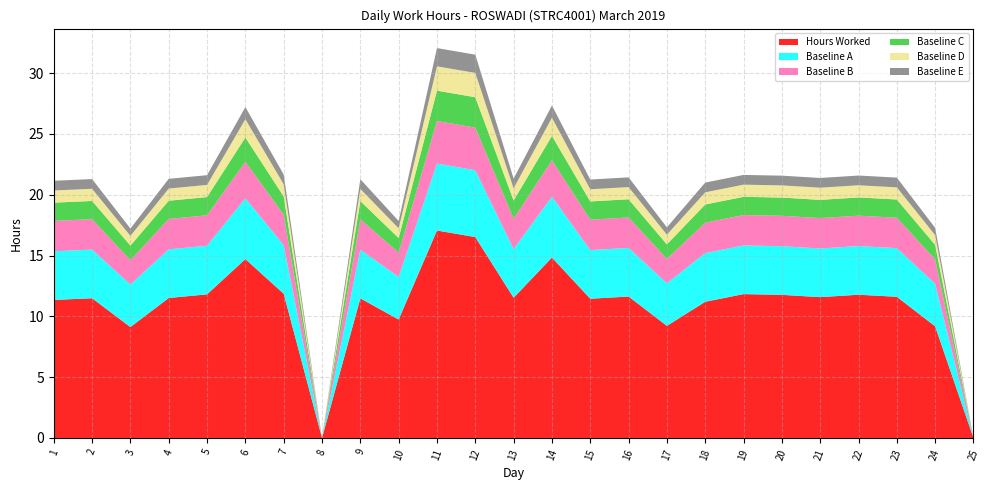

Reading left to right, transcribe all the data shown in this chart.

Hours Worked: 1=11.3	2=11.5	3=9.1	4=11.5	5=11.8	6=14.7	7=11.9	8=0.0	9=11.5	10=9.7	11=17.1	12=16.5	13=11.5	14=14.8	15=11.4	16=11.6	17=9.2	18=11.2	19=11.8	20=11.8	21=11.6	22=11.8	23=11.6	24=9.2	25=0.0
Baseline A: 1=4.0	2=4.0	3=3.5	4=4.0	5=4.0	6=5.0	7=4.0	8=0.0	9=4.0	10=3.5	11=5.5	12=5.5	13=4.0	14=5.0	15=4.0	16=4.0	17=3.5	18=4.0	19=4.0	20=4.0	21=4.0	22=4.0	23=4.0	24=3.5	25=0.0
Baseline B: 1=2.5	2=2.5	3=2.0	4=2.5	5=2.5	6=3.0	7=2.5	8=0.0	9=2.5	10=2.0	11=3.5	12=3.5	13=2.5	14=3.0	15=2.5	16=2.5	17=2.0	18=2.5	19=2.5	20=2.5	21=2.5	22=2.5	23=2.5	24=2.0	25=0.0
Baseline C: 1=1.5	2=1.5	3=1.2	4=1.5	5=1.5	6=2.0	7=1.5	8=0.0	9=1.5	10=1.2	11=2.5	12=2.5	13=1.5	14=2.0	15=1.5	16=1.5	17=1.2	18=1.5	19=1.5	20=1.5	21=1.5	22=1.5	23=1.5	24=1.2	25=0.0
Baseline D: 1=1.0	2=1.0	3=0.8	4=1.0	5=1.0	6=1.5	7=1.0	8=0.0	9=1.0	10=0.8	11=2.0	12=2.0	13=1.0	14=1.5	15=1.0	16=1.0	17=0.8	18=1.0	19=1.0	20=1.0	21=1.0	22=1.0	23=1.0	24=0.8	25=0.0
Baseline E: 1=0.8	2=0.8	3=0.6	4=0.8	5=0.8	6=1.0	7=0.8	8=0.0	9=0.8	10=0.6	11=1.5	12=1.5	13=0.8	14=1.0	15=0.8	16=0.8	17=0.6	18=0.8	19=0.8	20=0.8	21=0.8	22=0.8	23=0.8	24=0.6	25=0.0